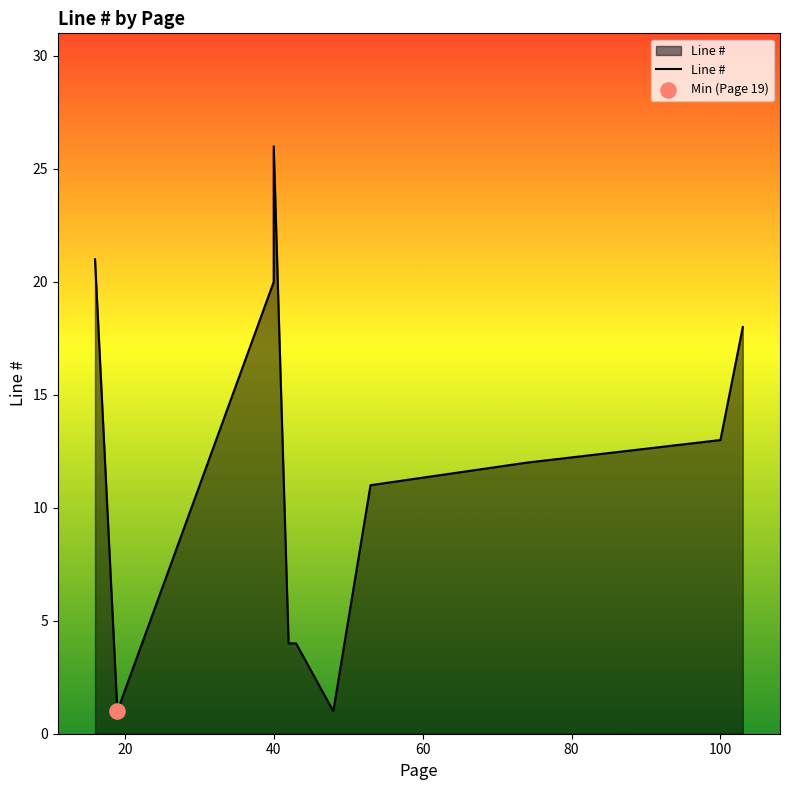

What is the change in value from 20 to 40?

+19